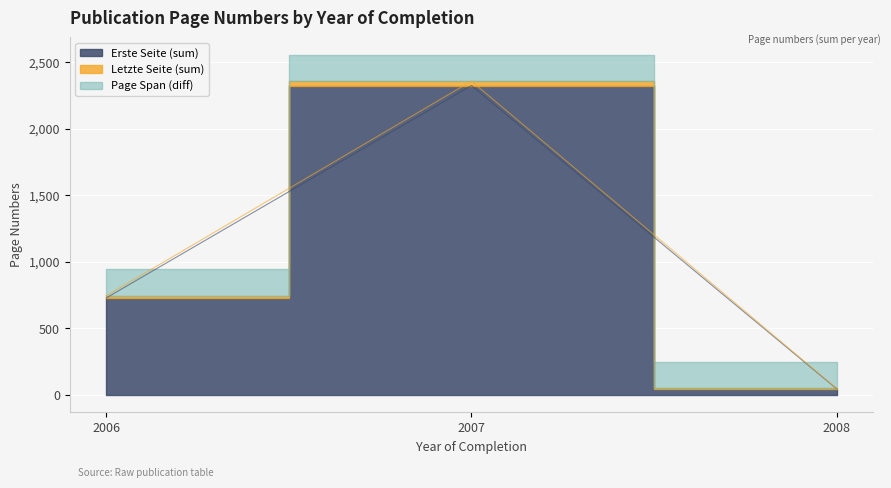

What is the sum of the Letzte Seite values at 2006 and 2006?

744